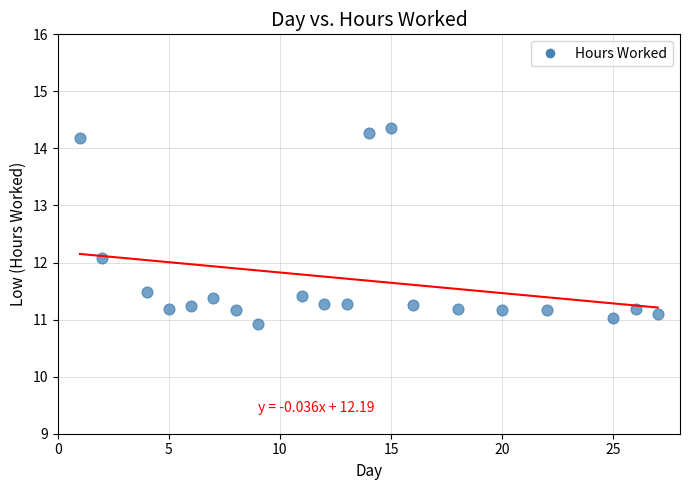

What Y value in the scatter plot is closest to 12?

12.1